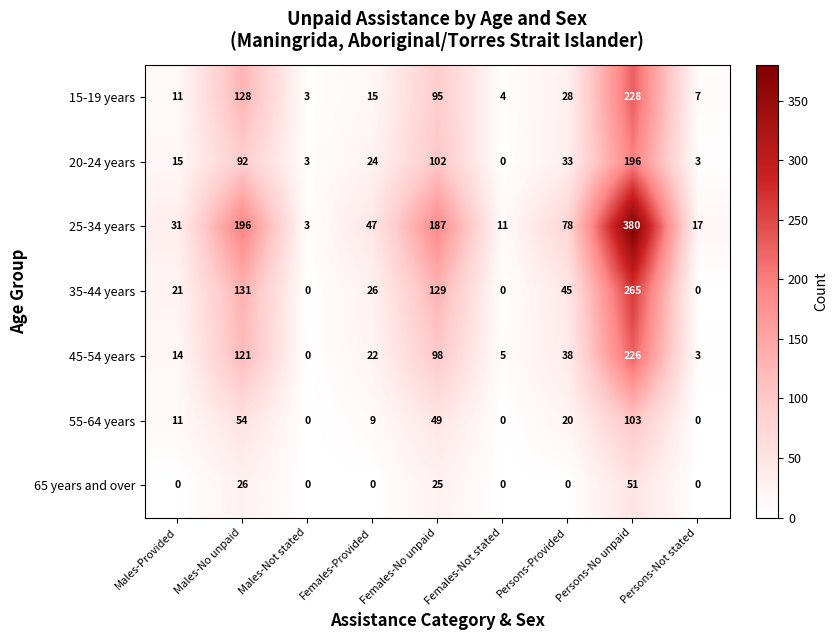

What is the average value of the 25-34 years series?

106